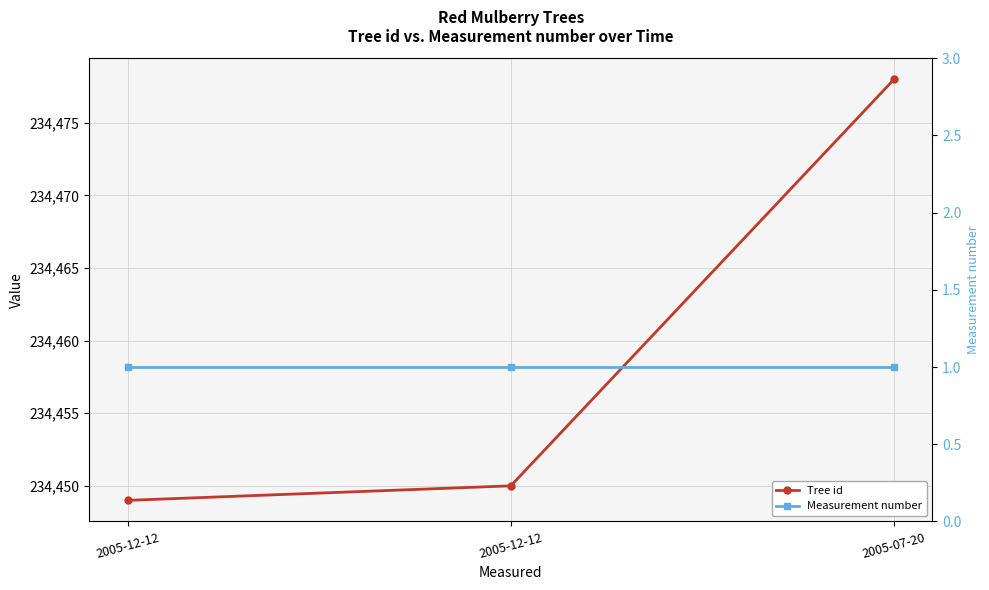

How many lines are shown in the chart?

2